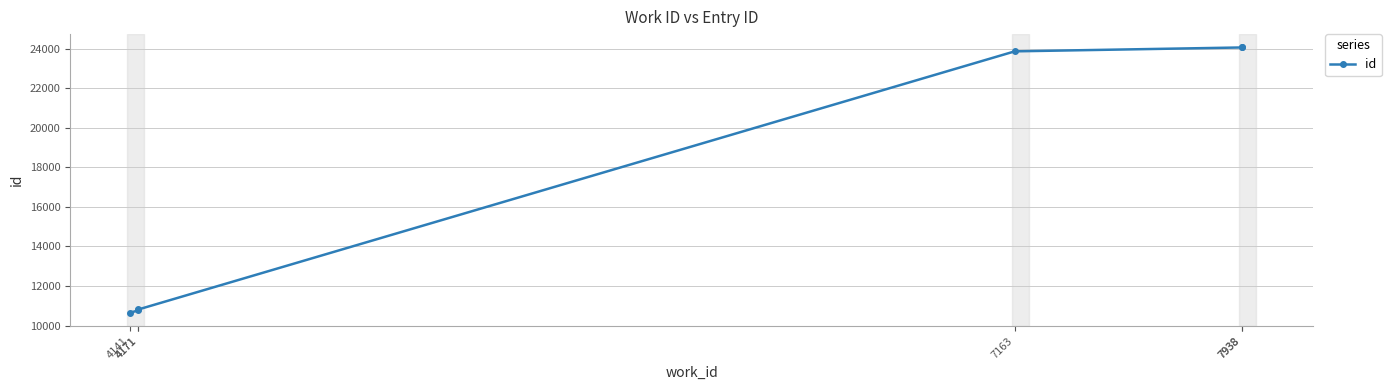

Is it true that the value at 4171 is 10773?

True